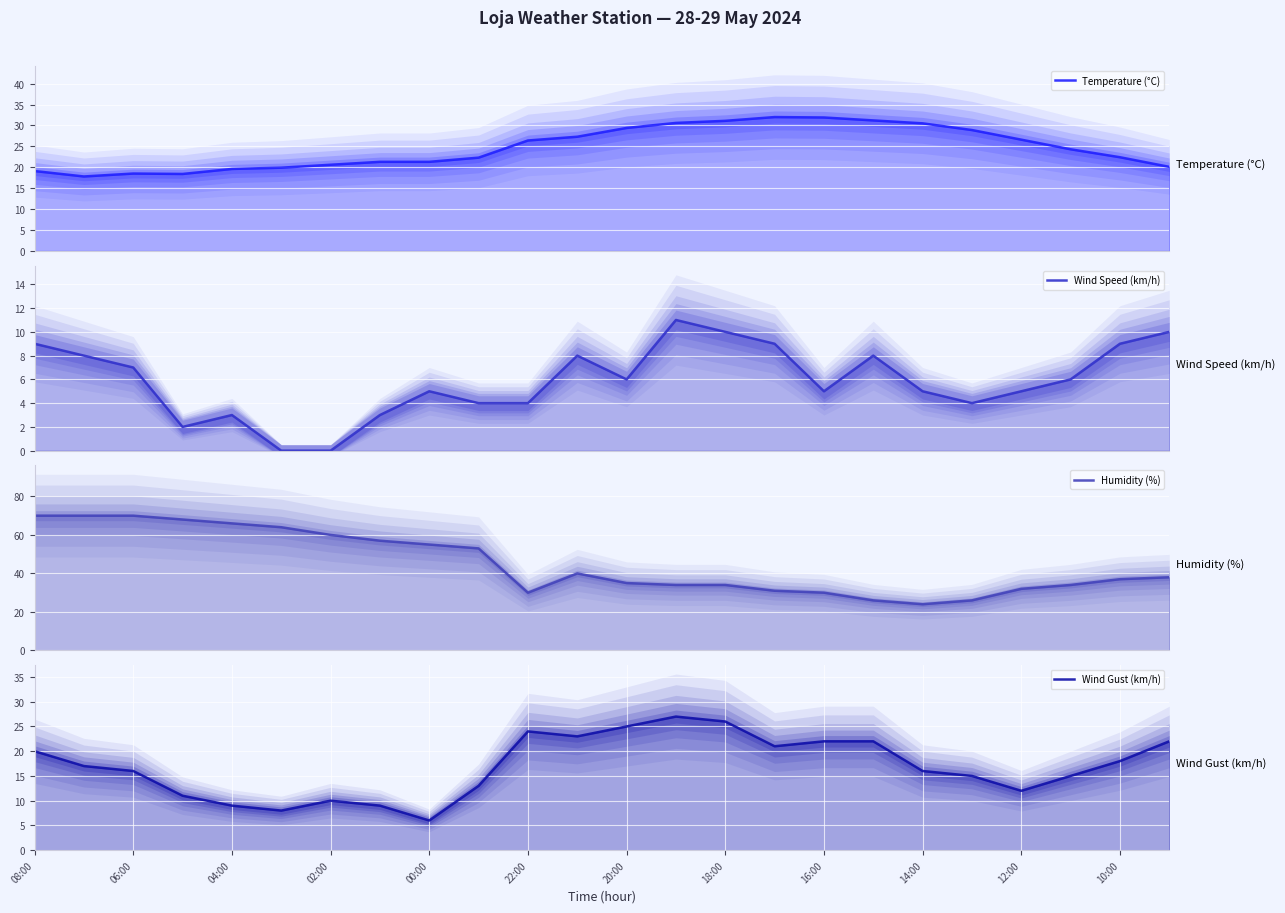

Which series has the largest total across all categories?

Humidity (%)